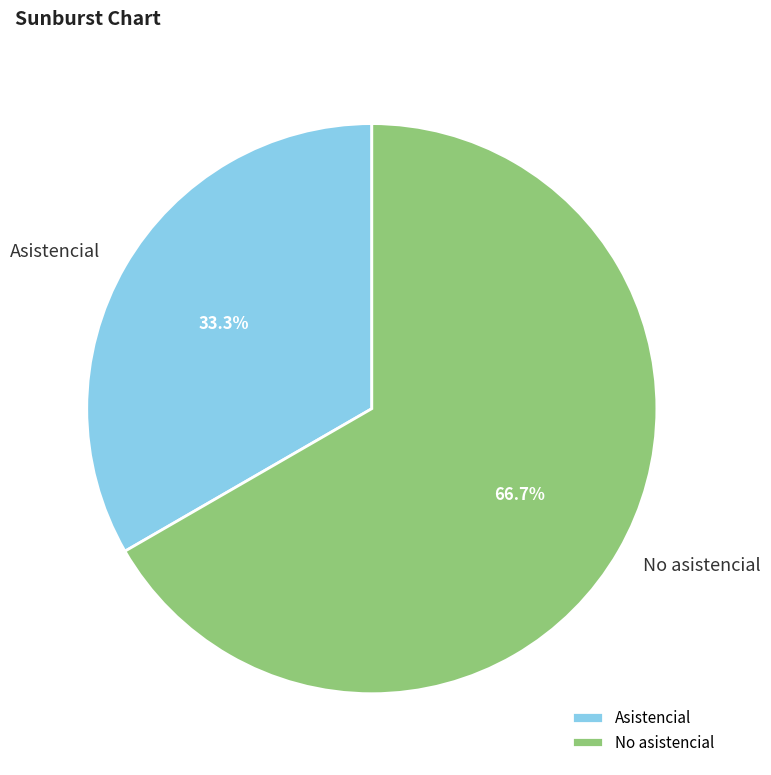

How much of the chart is everything except No asistencial?

33.3%